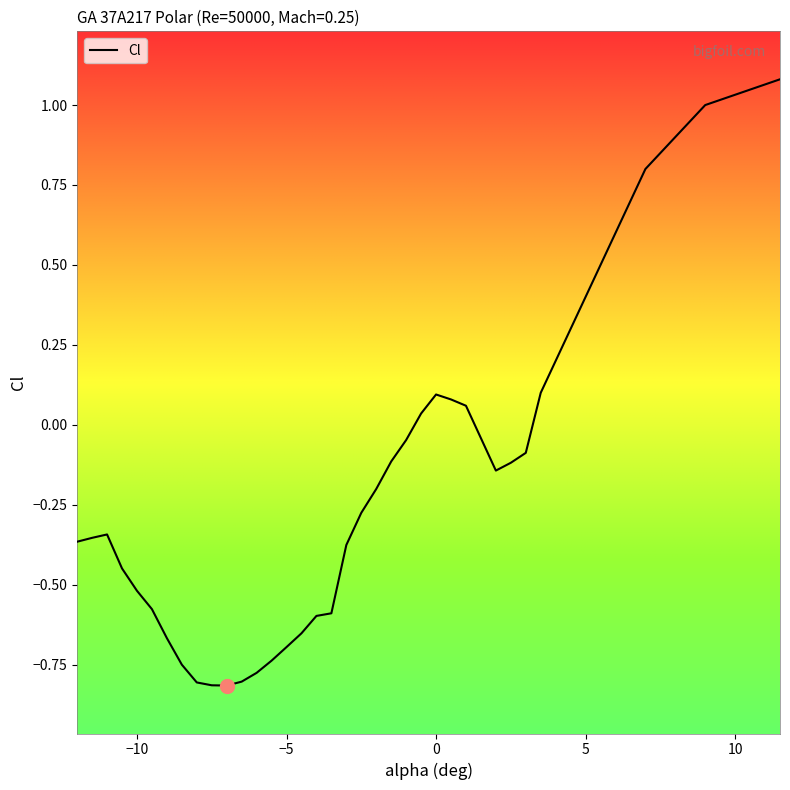

How many lines are shown in the chart?

1